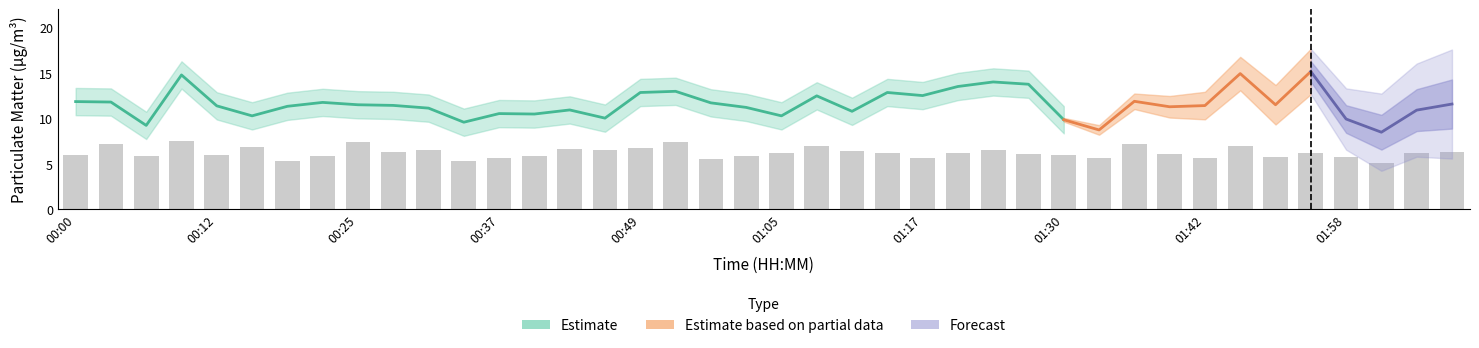

Does the chart contain any negative values?

No